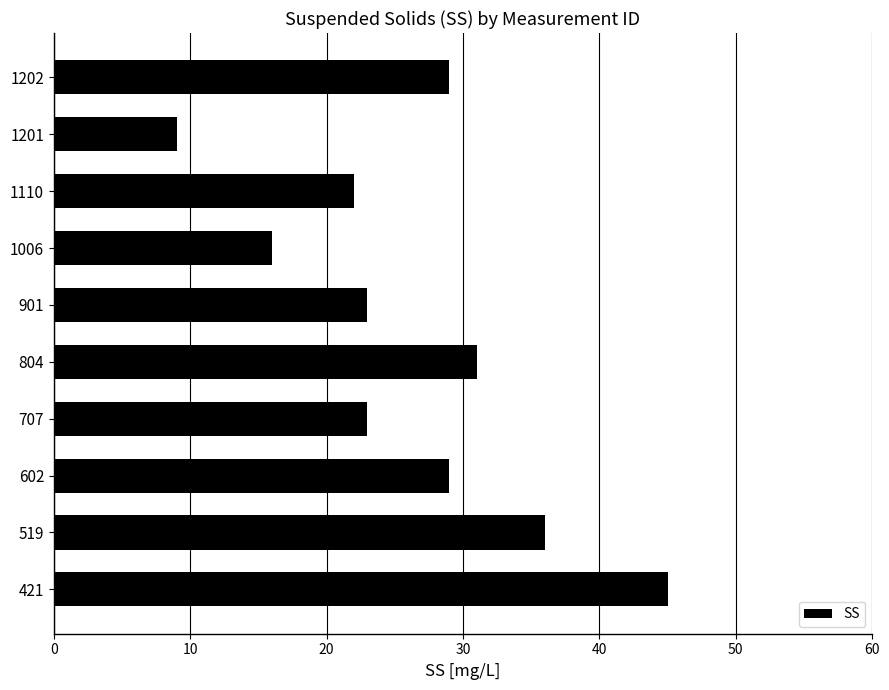

Count the number of data series in this chart.

1